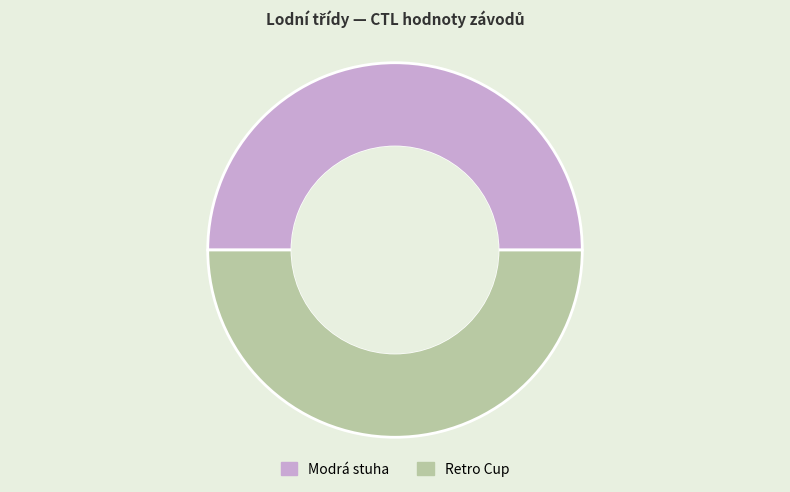

The Retro Cup slice represents 44% of the pie. True or false?

False